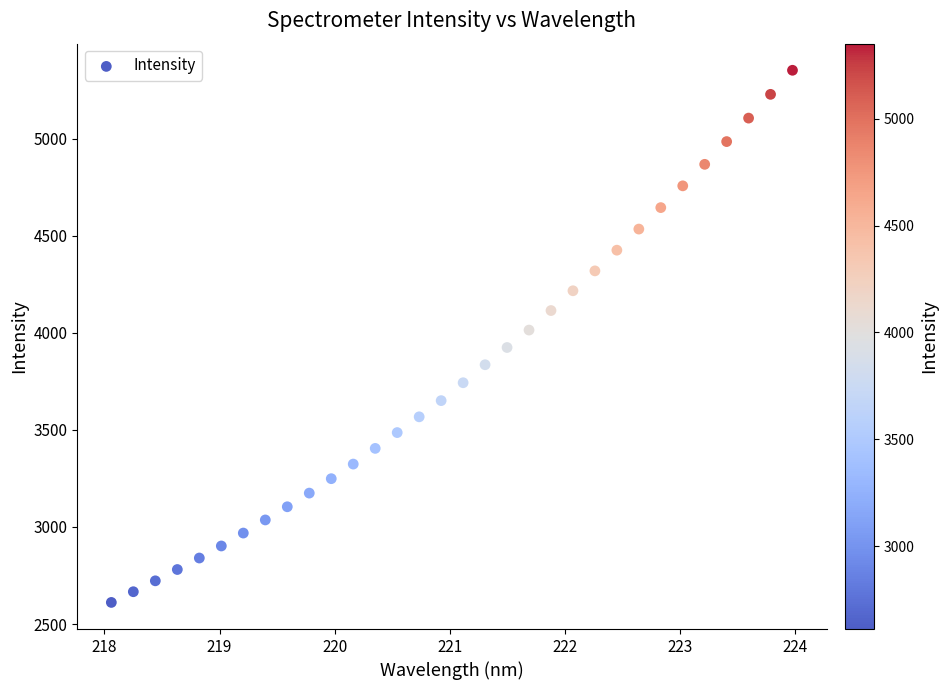

How many points are shown in the scatter plot?

32